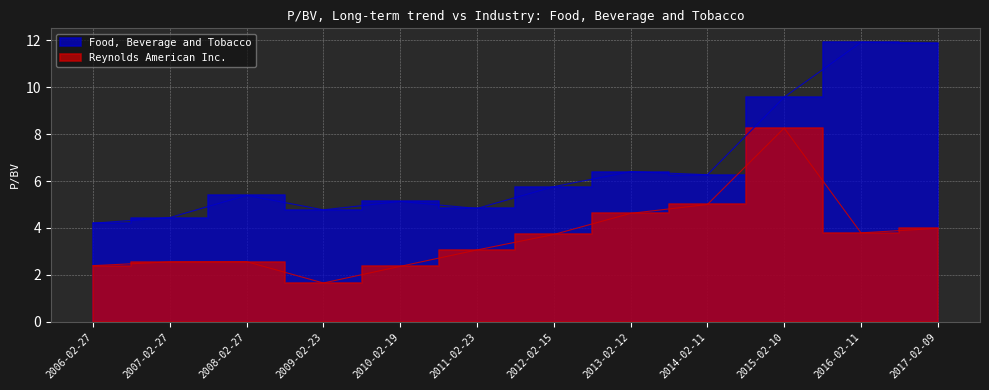

Is the value of Reynolds American Inc. at 2016-02-11 greater than the value of Food, Beverage and Tobacco at 2015-02-10?

No